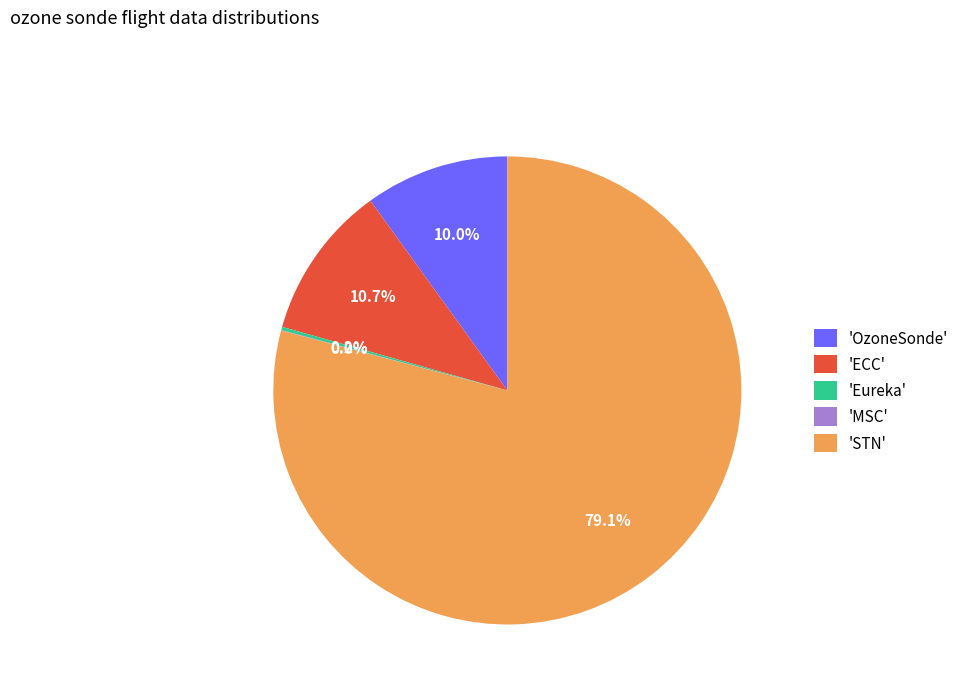

What is the largest slice in the pie chart?

'STN'